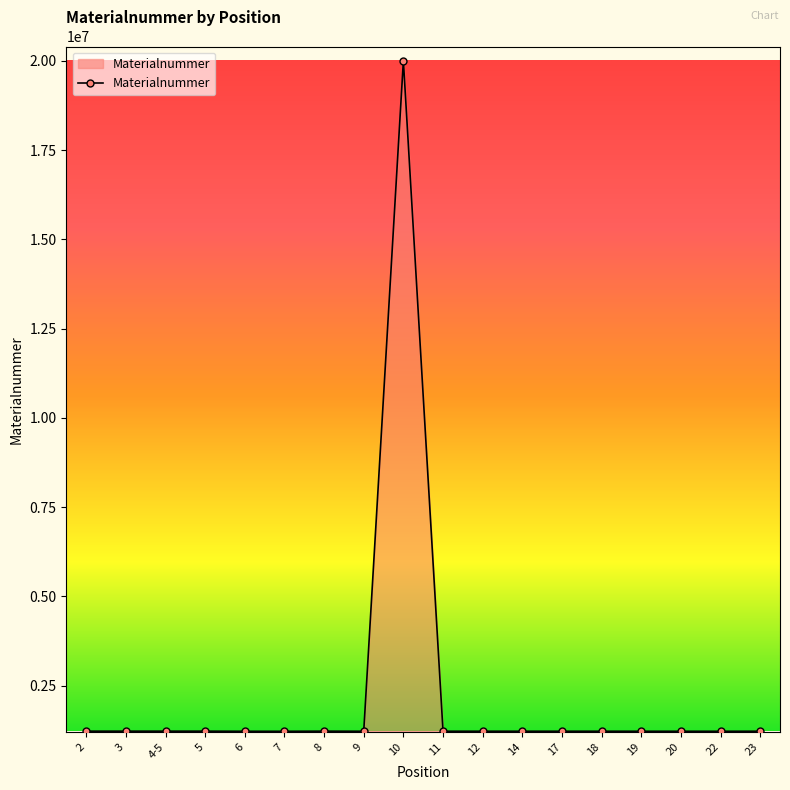

At which category does the chart reach its peak across all series?

10